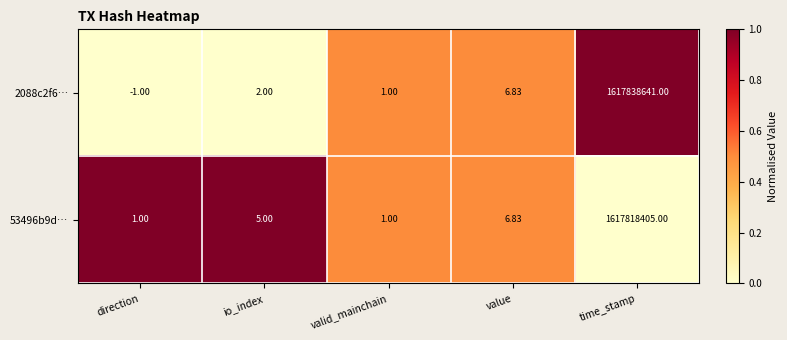

At which category does the chart reach its minimum across all series?

direction